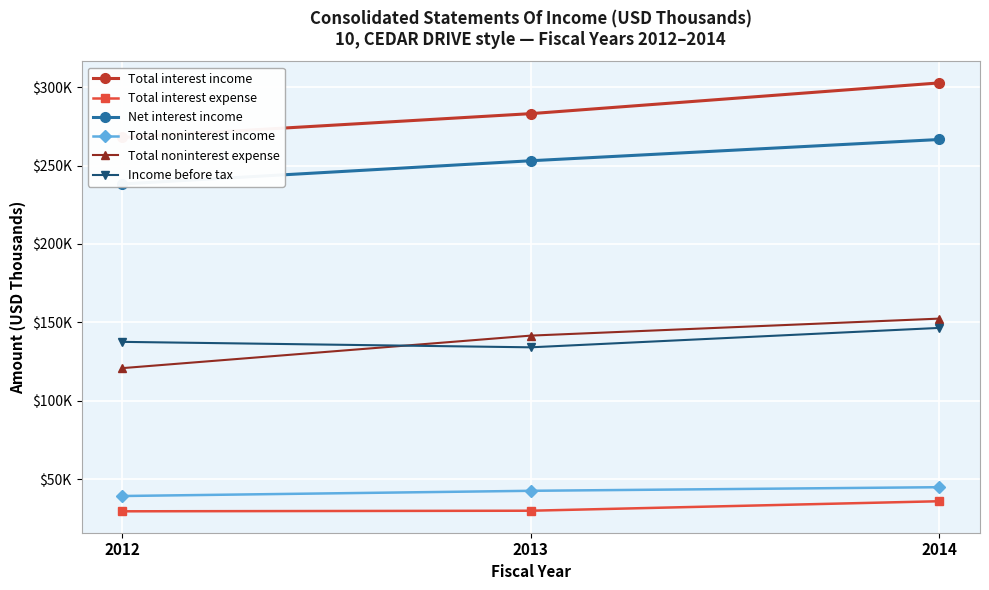

What is the average value of the Total noninterest income series?

42370